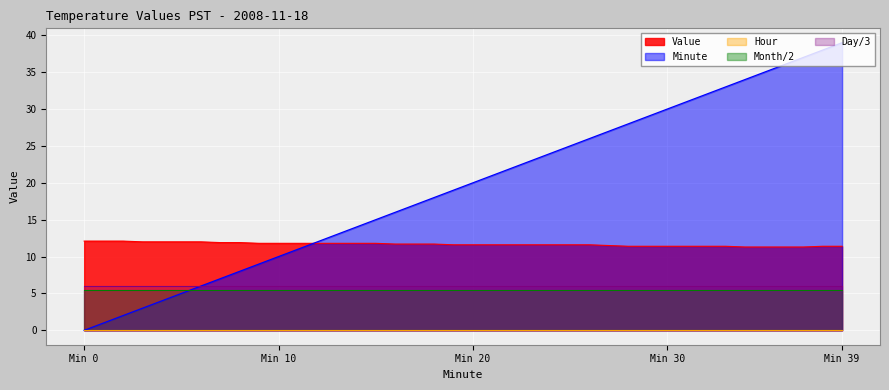

Does the chart display data point markers on the line(s)?

No